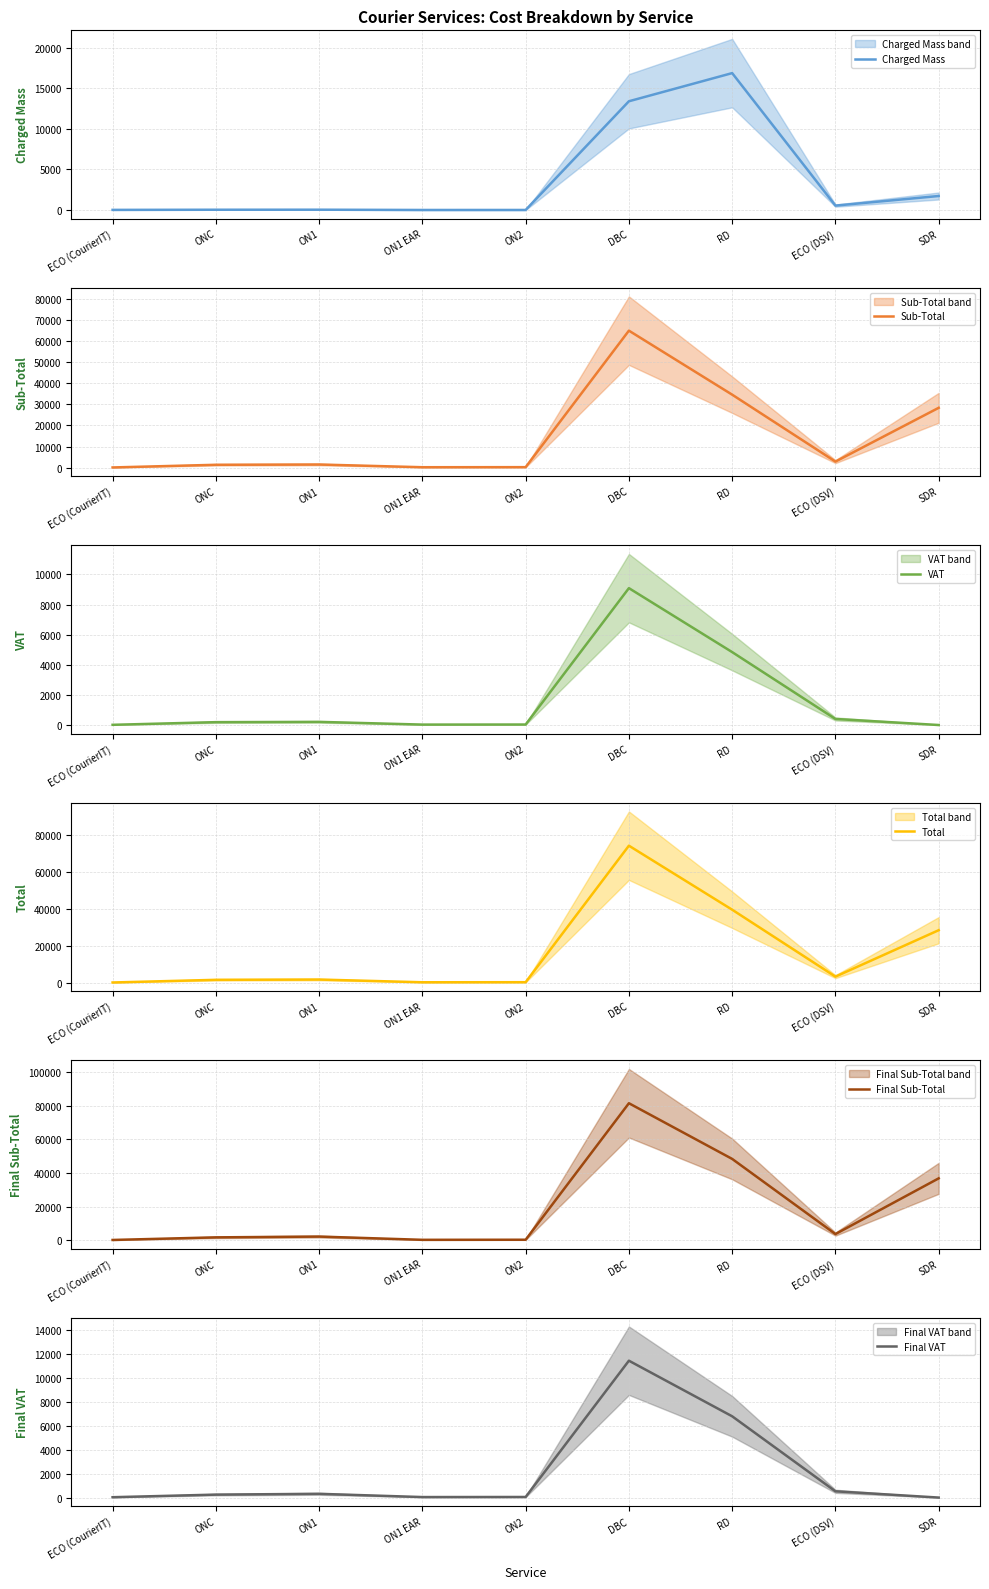

Rank the categories by Final VAT value from lowest to highest.

SDR, ECO (CourierIT), ON1 EAR, ON2, ONC, ON1, ECO (DSV), RD, DBC